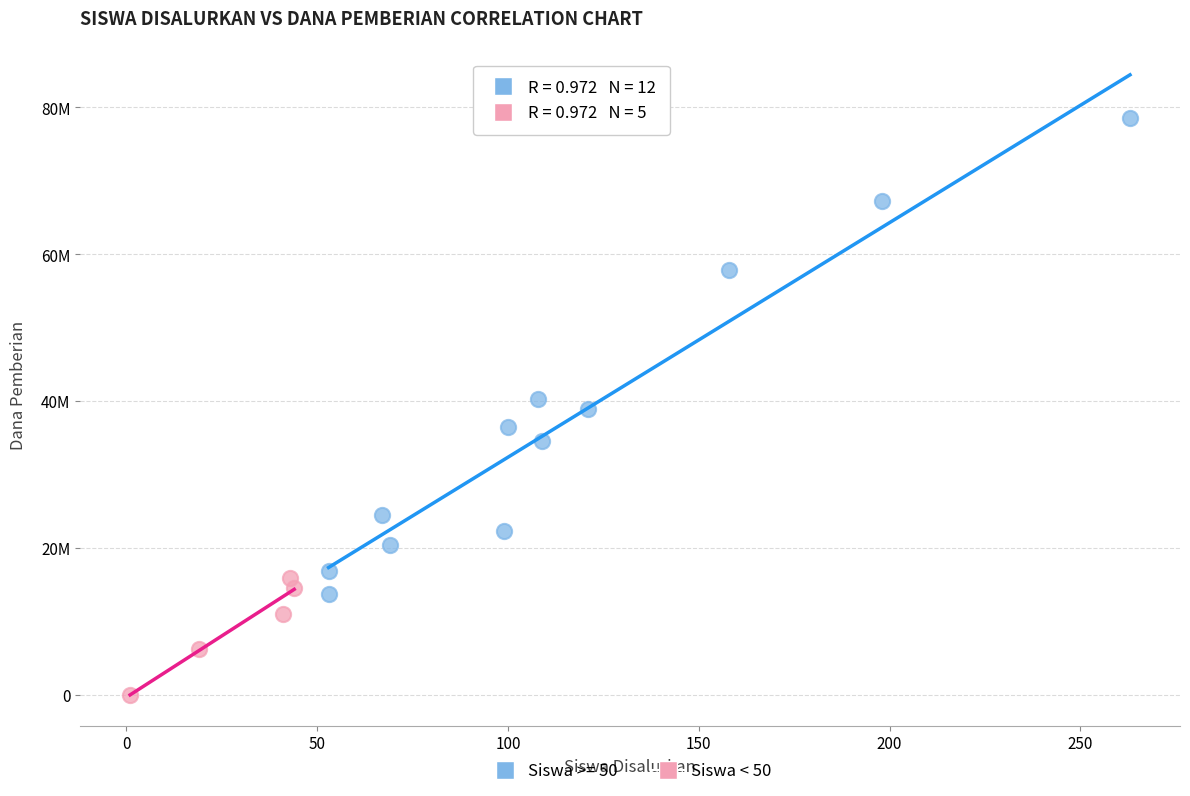

What are all the series names shown in the legend?

Siswa >= 50, Siswa < 50